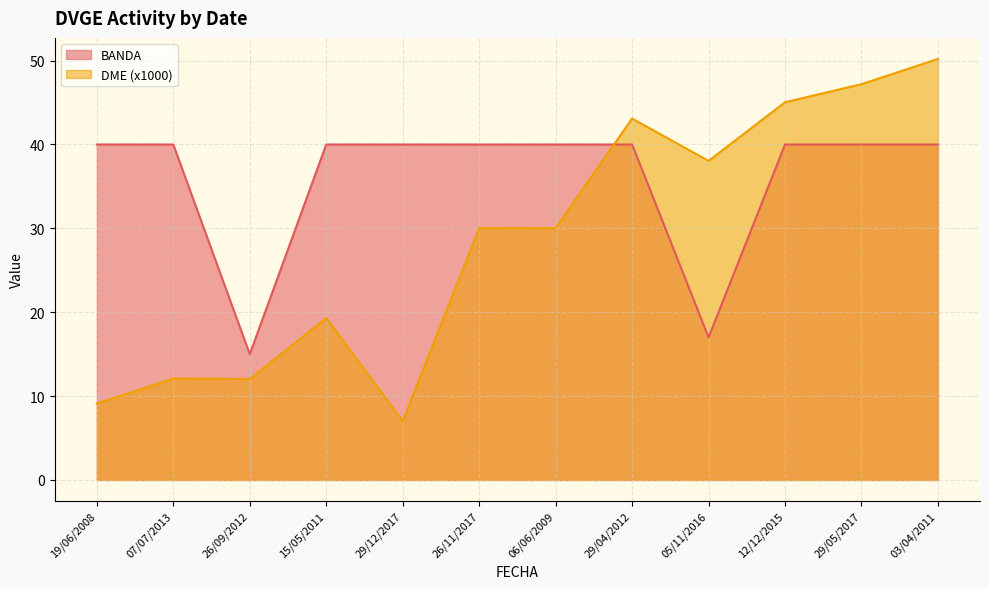

Where is the first local minimum for BANDA?

26/09/2012